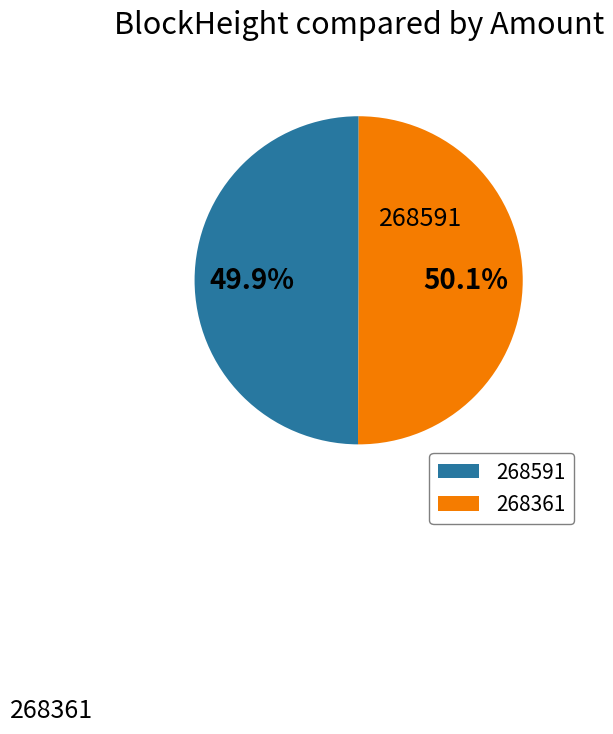

What portion of the pie excludes 268361?

49.9%